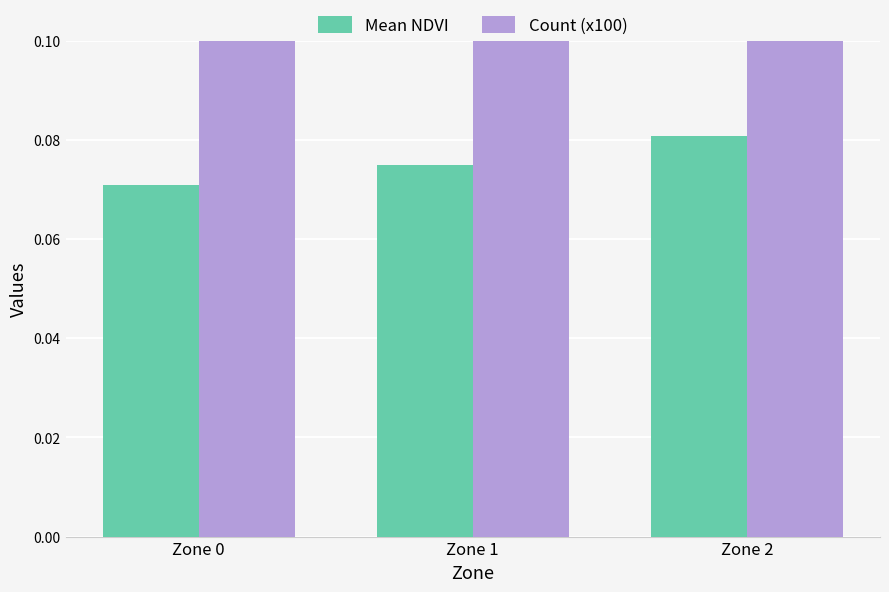

Which series has the largest total across all categories?

Count (x100)